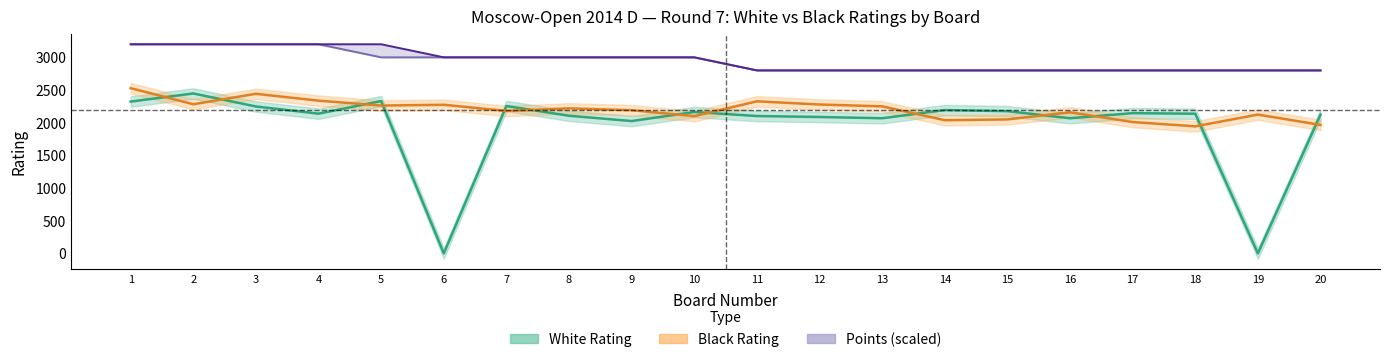

True or false: White Rating and Black Points (scaled) cross at least once.

False